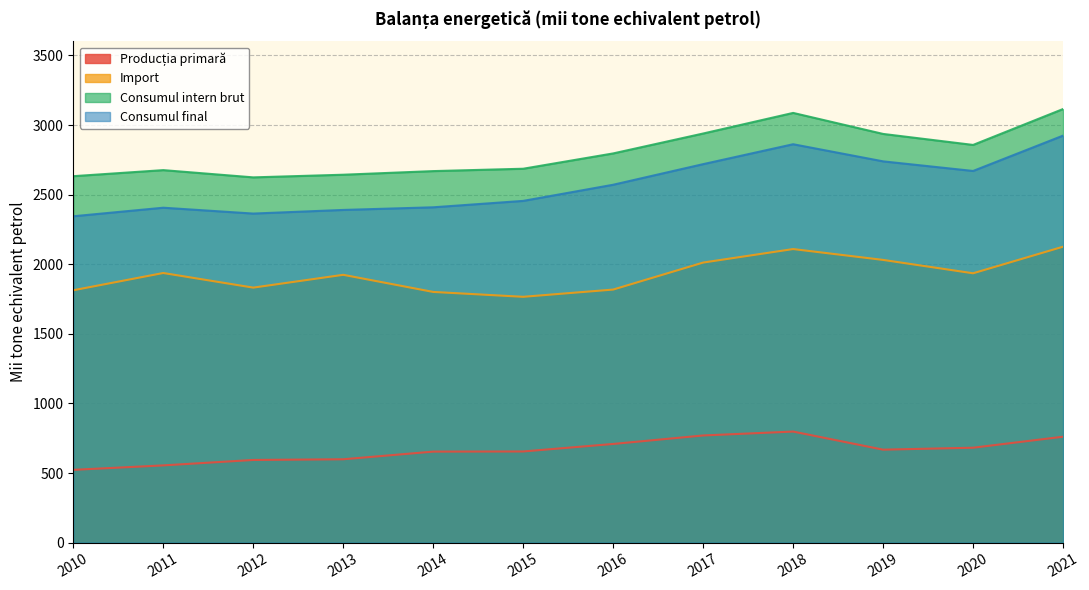

True or false: Consumul final and Consumul intern brut intersect in this chart.

False